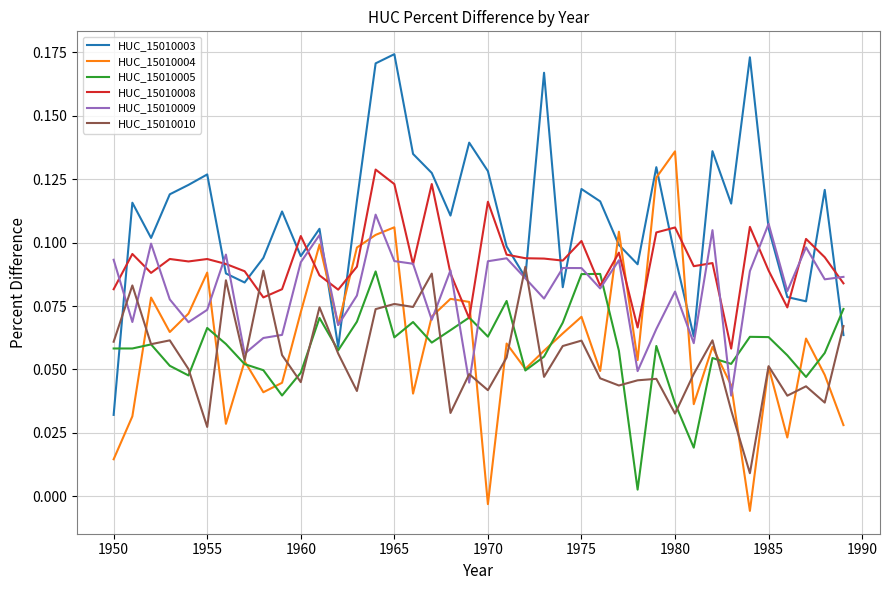

Which series has the largest total across all categories?

HUC_15010003